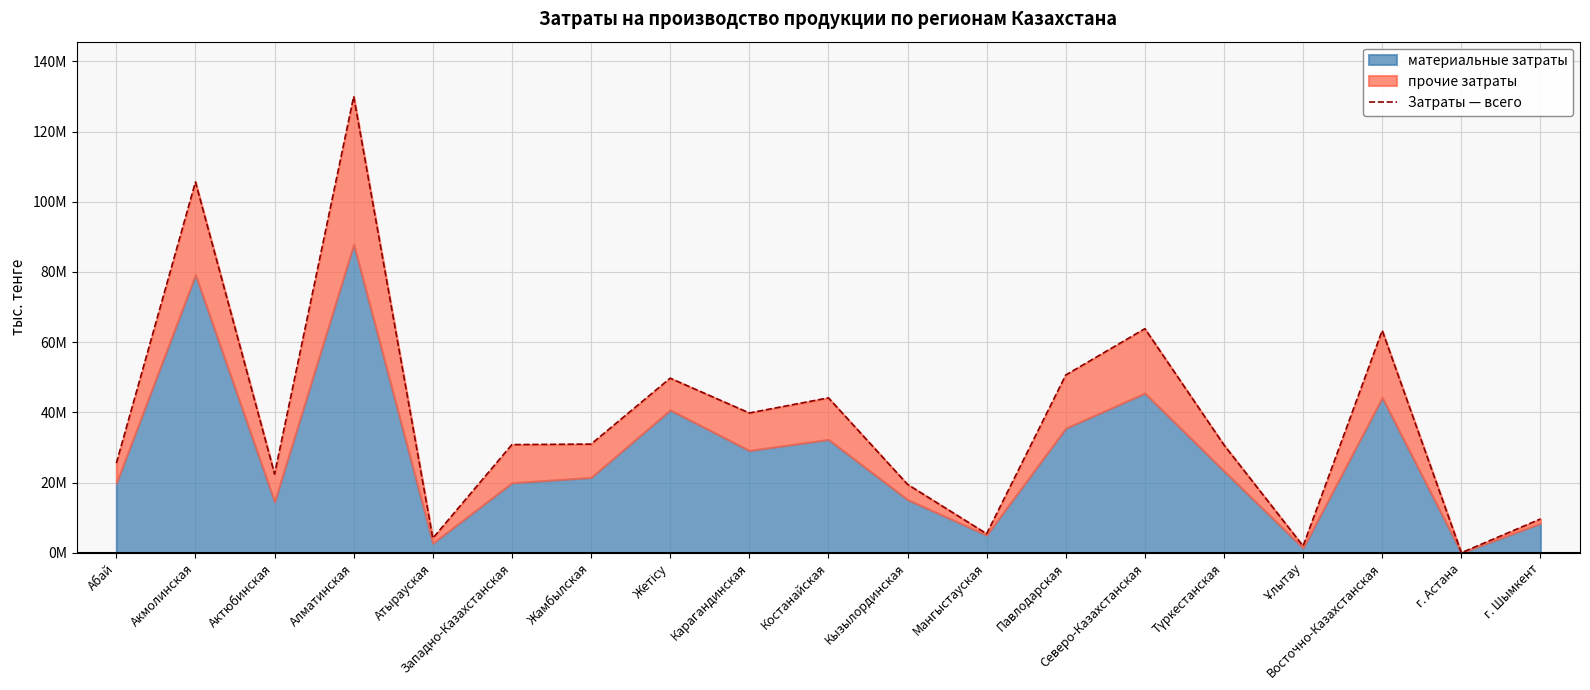

Between Мангыстауская and Түркестанская, which is larger?

Түркестанская